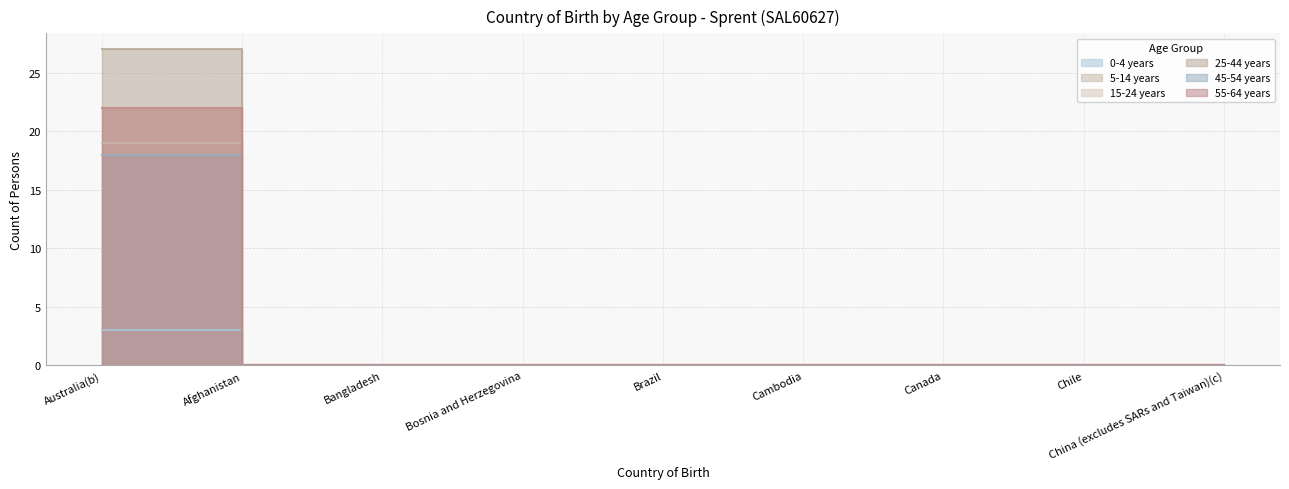

True or false: 25-44 years and 5-14 years intersect in this chart.

False